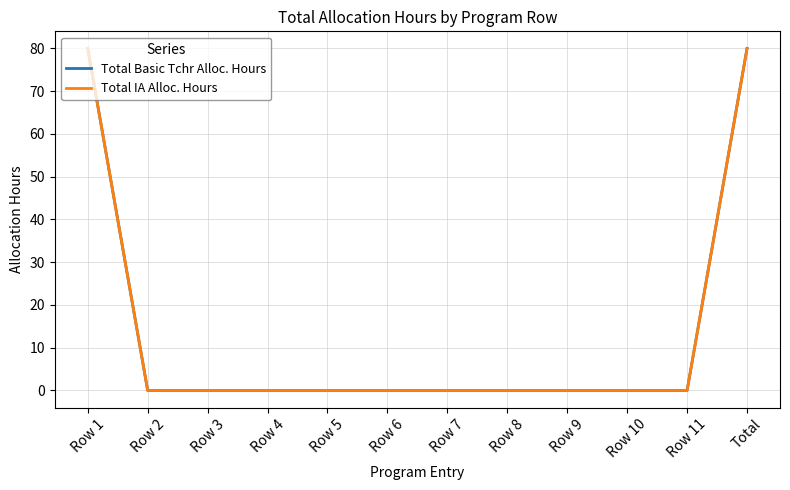

What position from the left is Row 1?

1